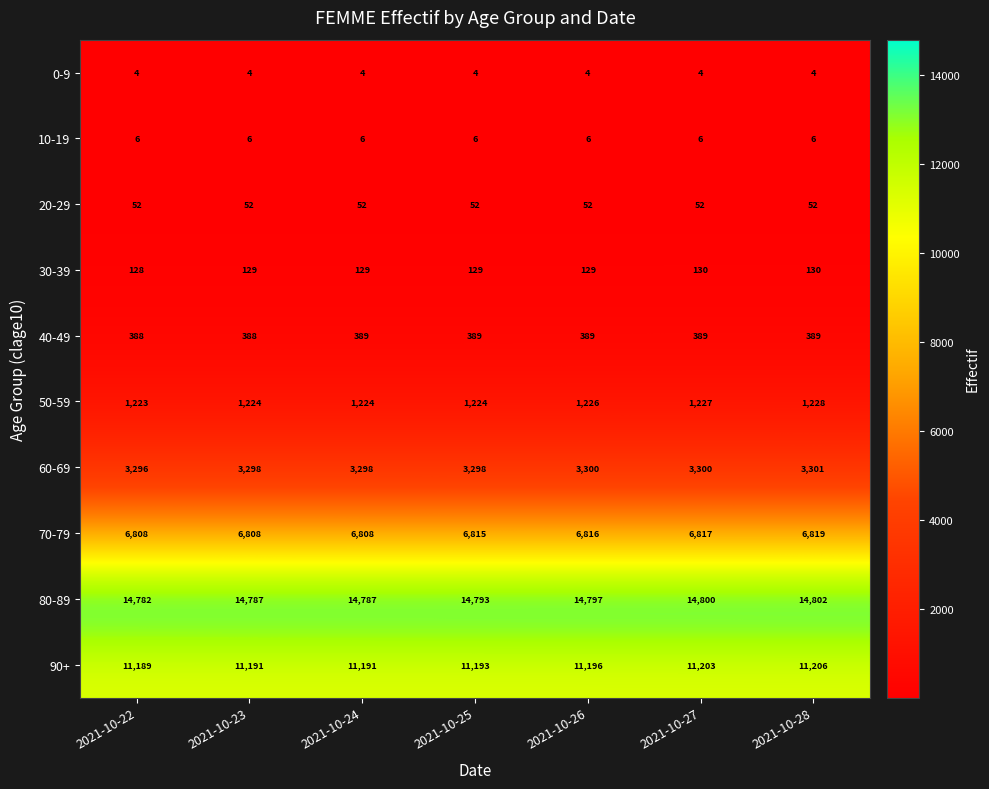

Read the 20-29 value at 2021-10-27.

52